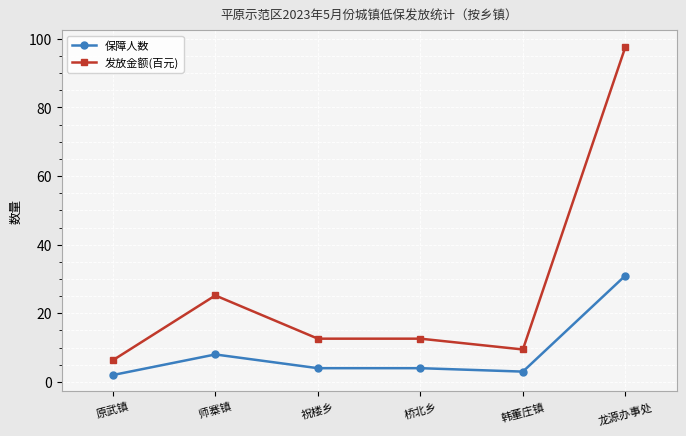

What are all the series names shown in the legend?

保障人数, 发放金额(百元)